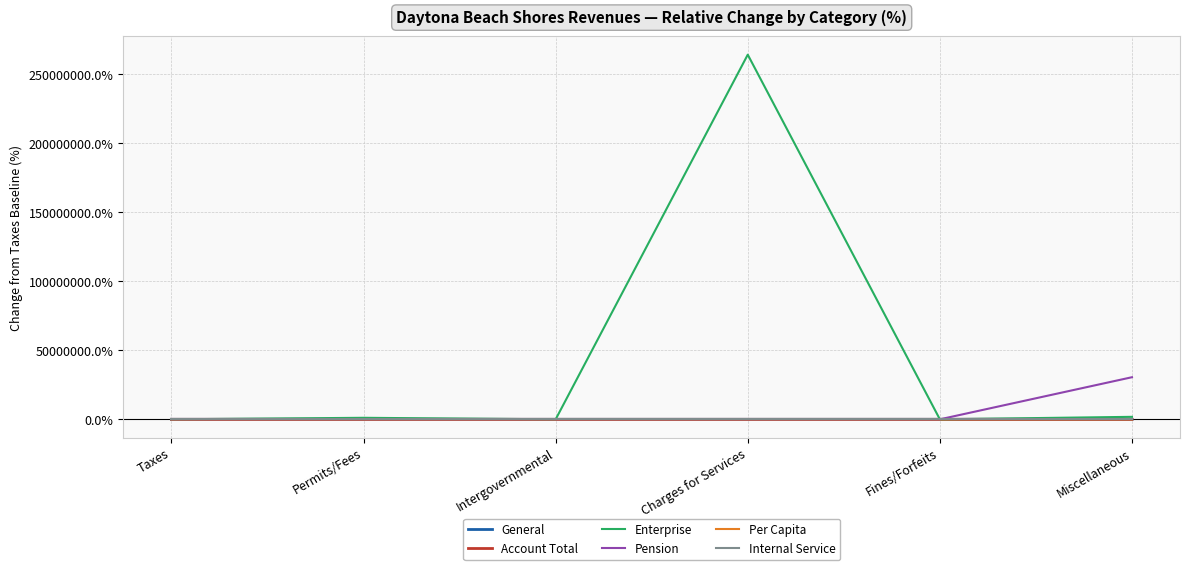

The value of Pension at Miscellaneous is 30499900.0. True or false?

True